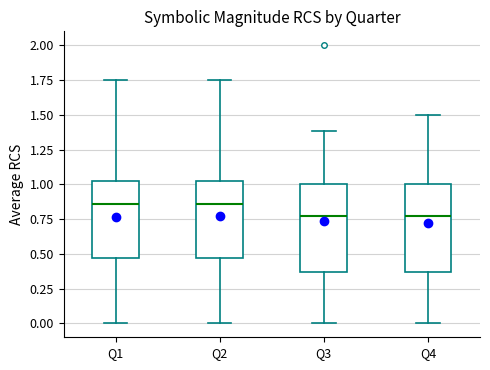

Where does the upper whisker of the box for Q2 end on the y-axis? The values are not printed on the chart, so give them approximately, as read against the axis.

1.75